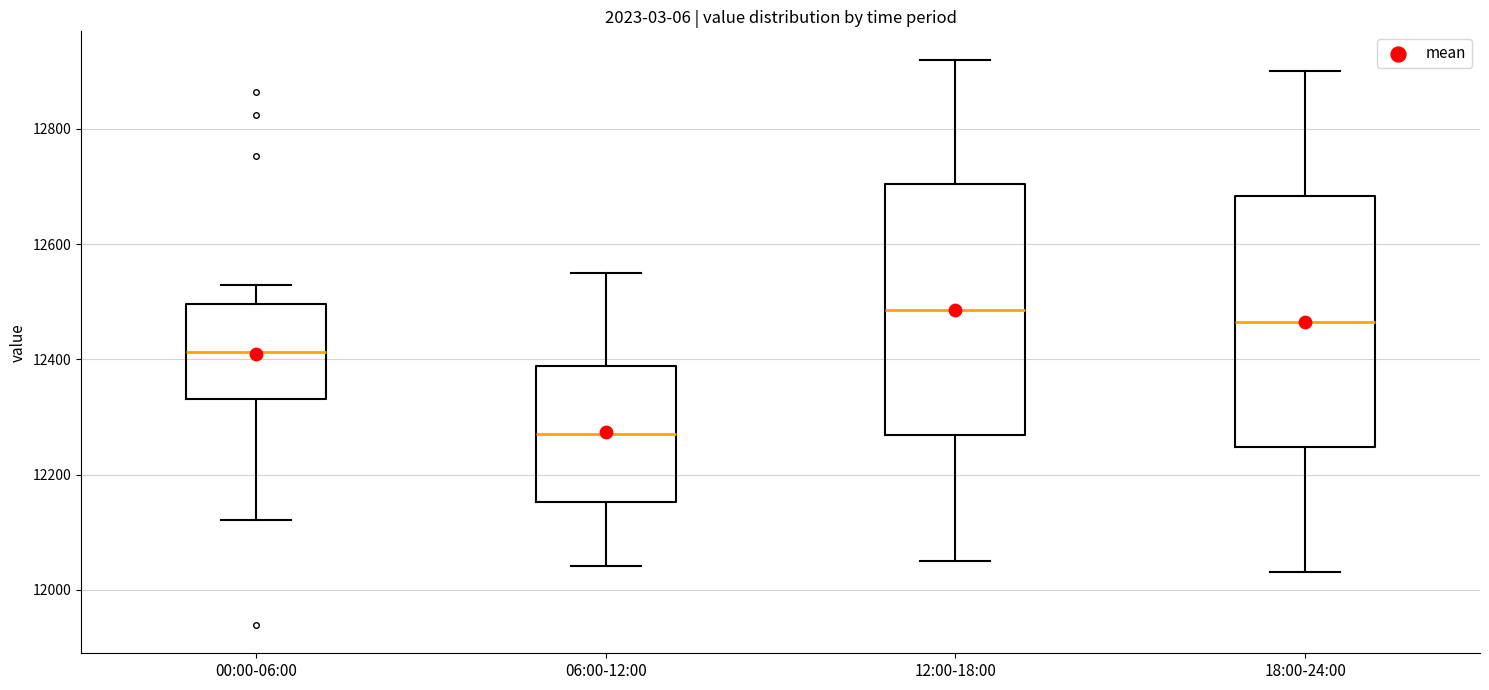

Reading left to right, read every box against the y-axis: the position of its median line, the range the box covers, and the ends of its whiskers. The values are not printed on the chart, so give them approximately, as read against the axis.

00:00-06:00: median 12420, box 12340 to 12500, whiskers 12120 to 12520
06:00-12:00: median 12280, box 12160 to 12380, whiskers 12040 to 12560
12:00-18:00: median 12480, box 12260 to 12700, whiskers 12060 to 12920
18:00-24:00: median 12460, box 12240 to 12680, whiskers 12040 to 12900